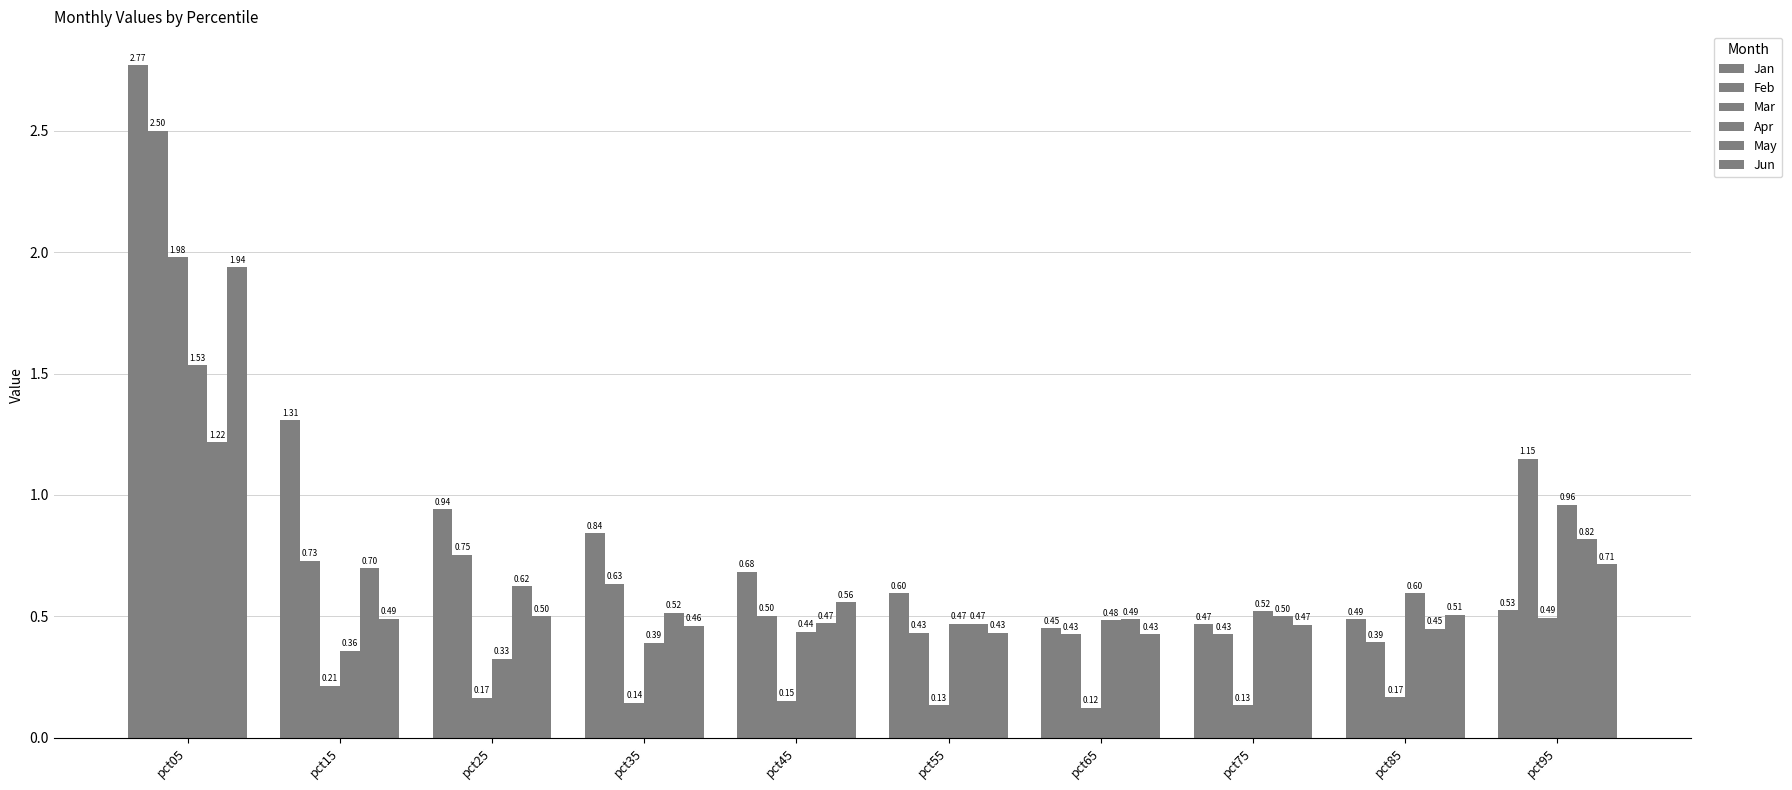

The May series shows 0.8 at pct95. True or false?

True